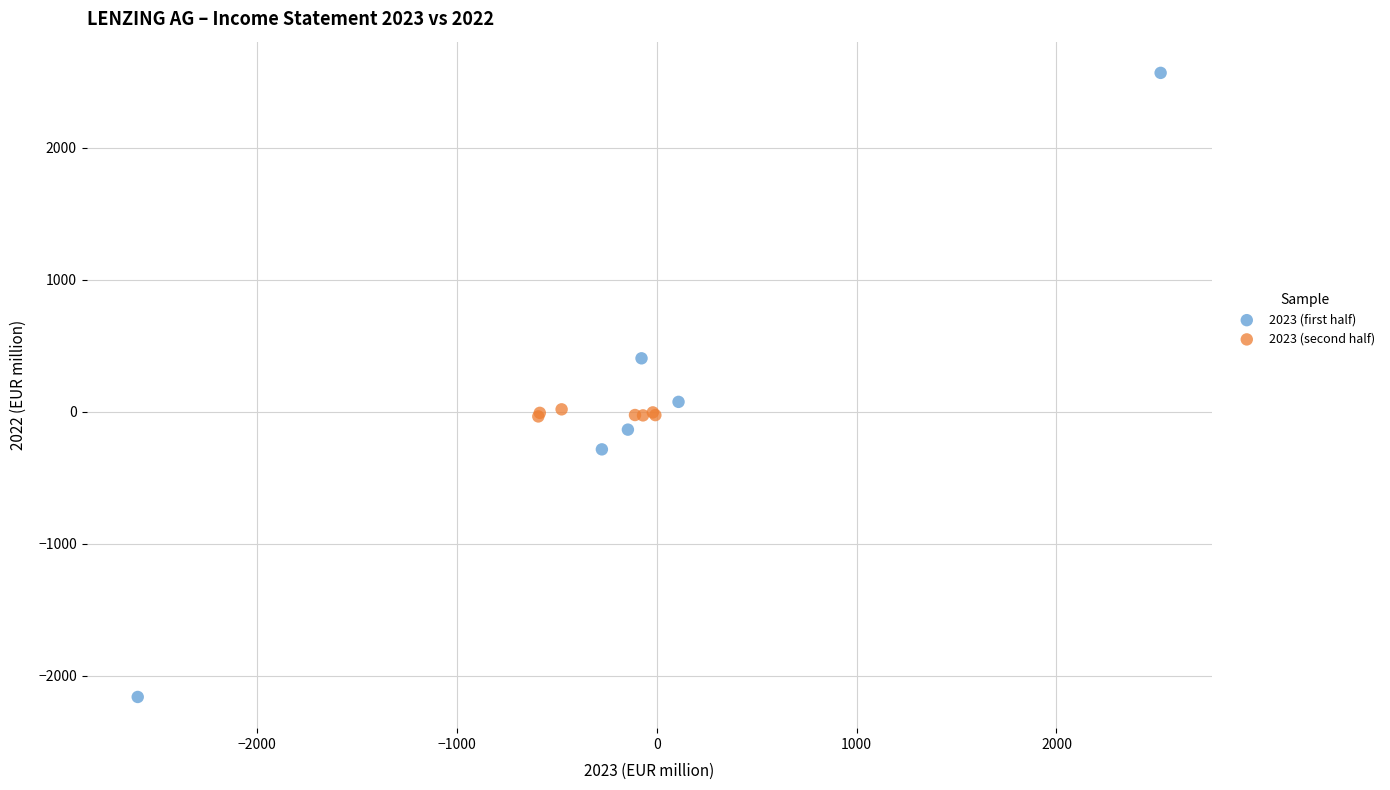

Which series contains the highest Y value?

2023 (first half)